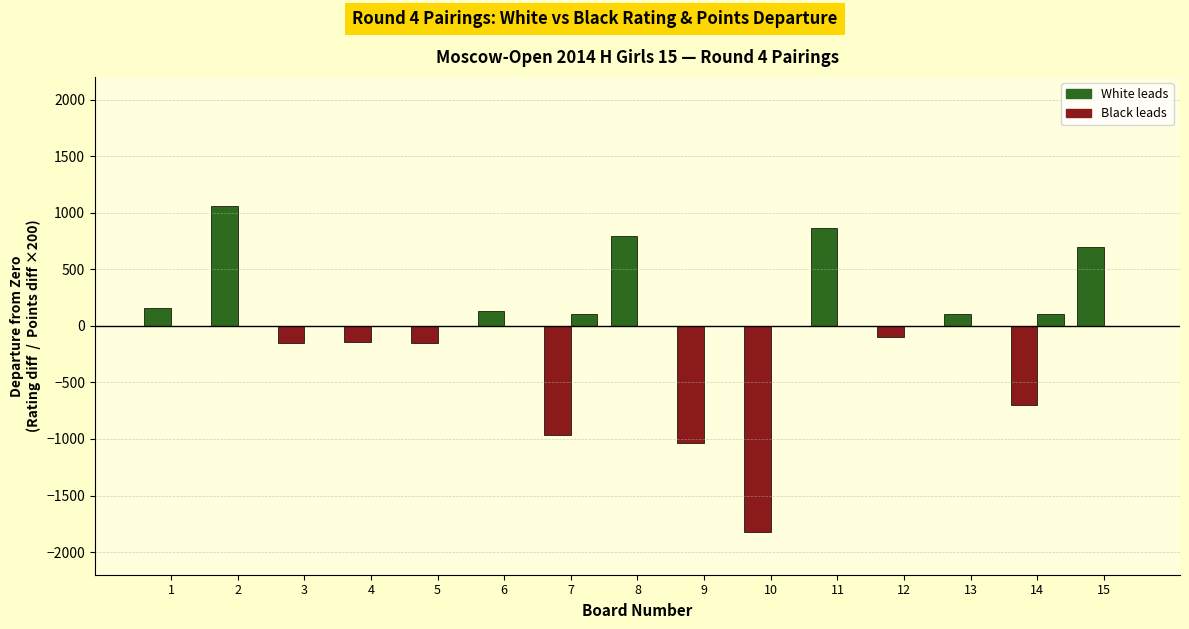

At which category does the chart reach its peak across all series?

2